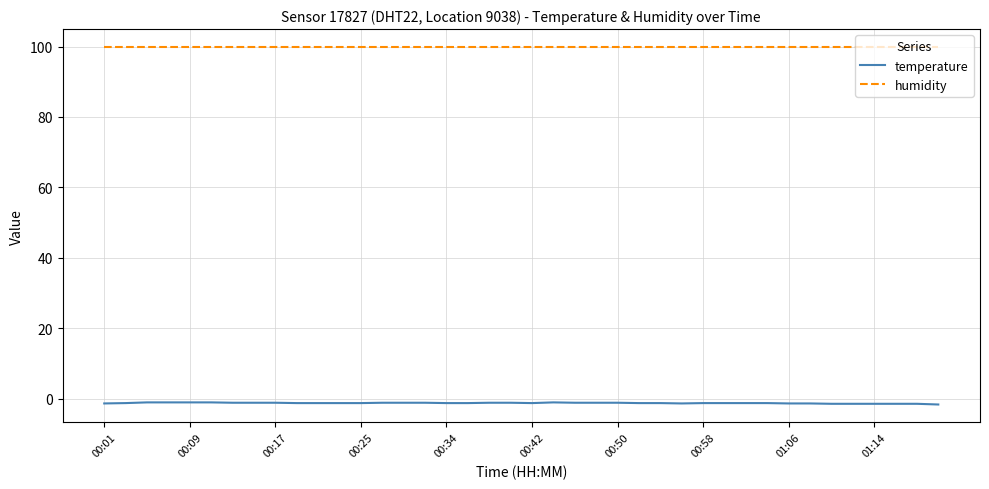

List the series in order of their peak value, lowest first.

temperature, humidity